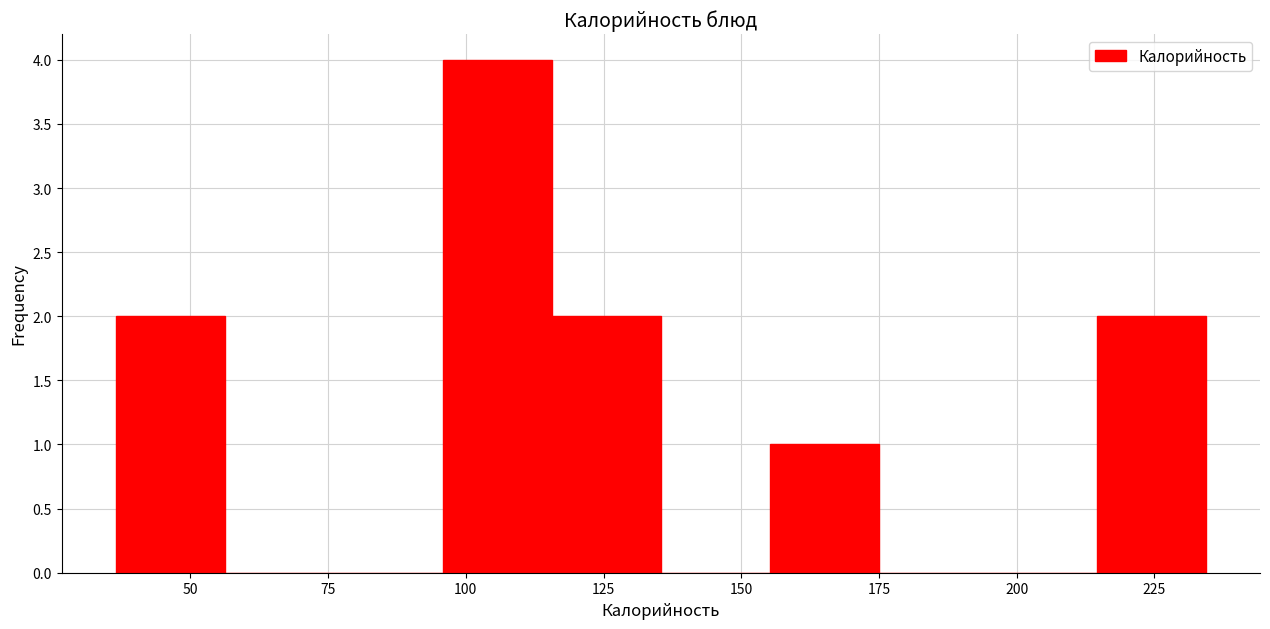

Around what value on the x-axis is the tallest bar? Give the approximate position of its centre, as read against the axis.

105